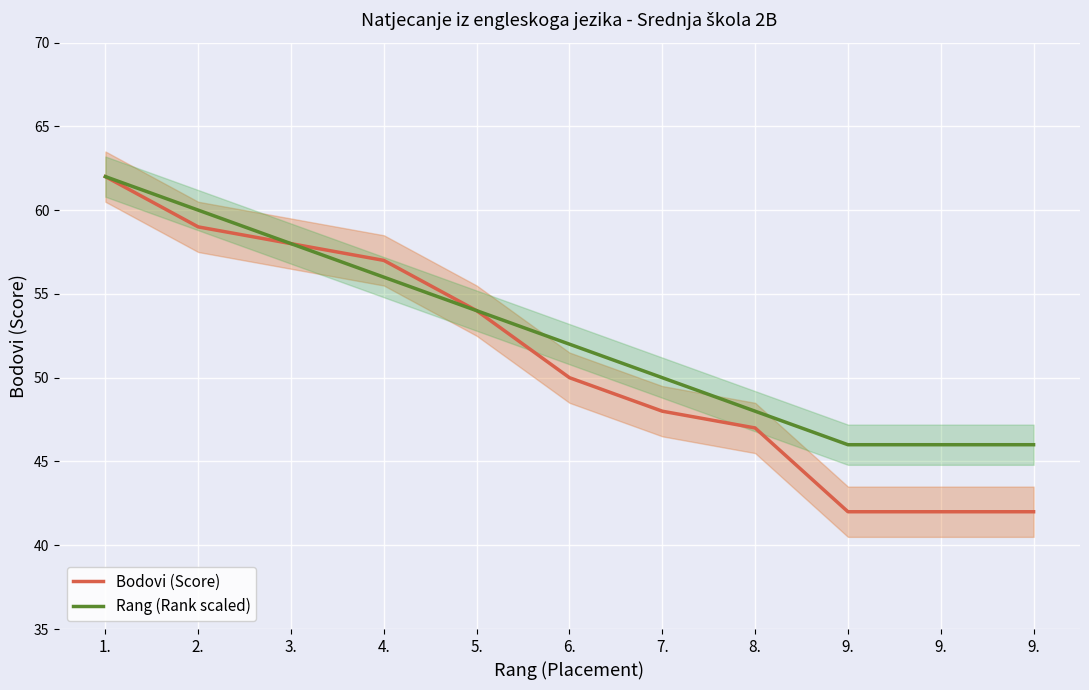

What is the total value across all series at 9.?

88